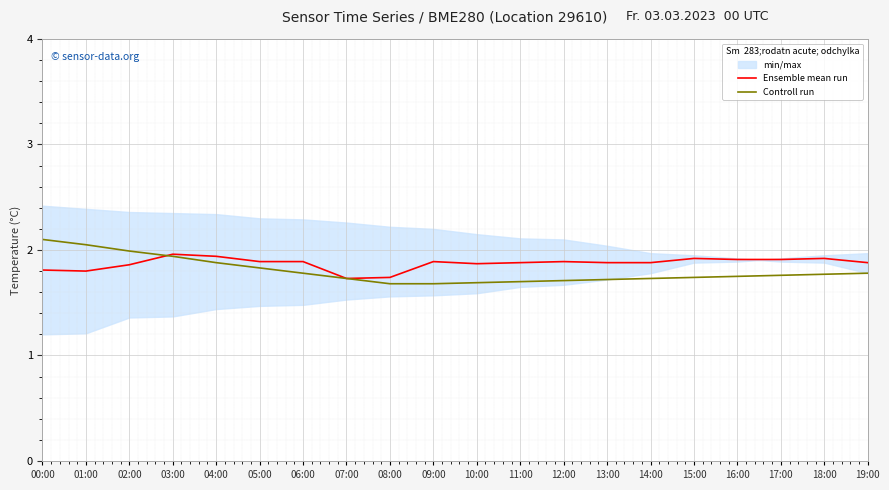

What is the difference between the maximum and minimum values in the Ensemble mean run series?

0.2